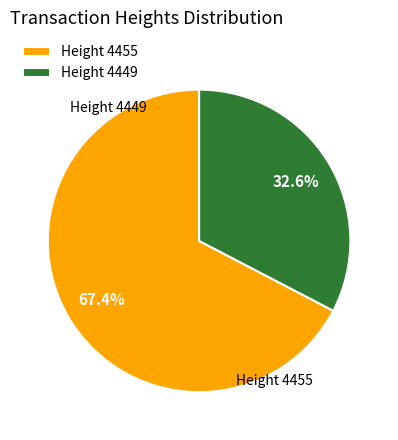

To the nearest percent, what is the average slice percentage?

50%